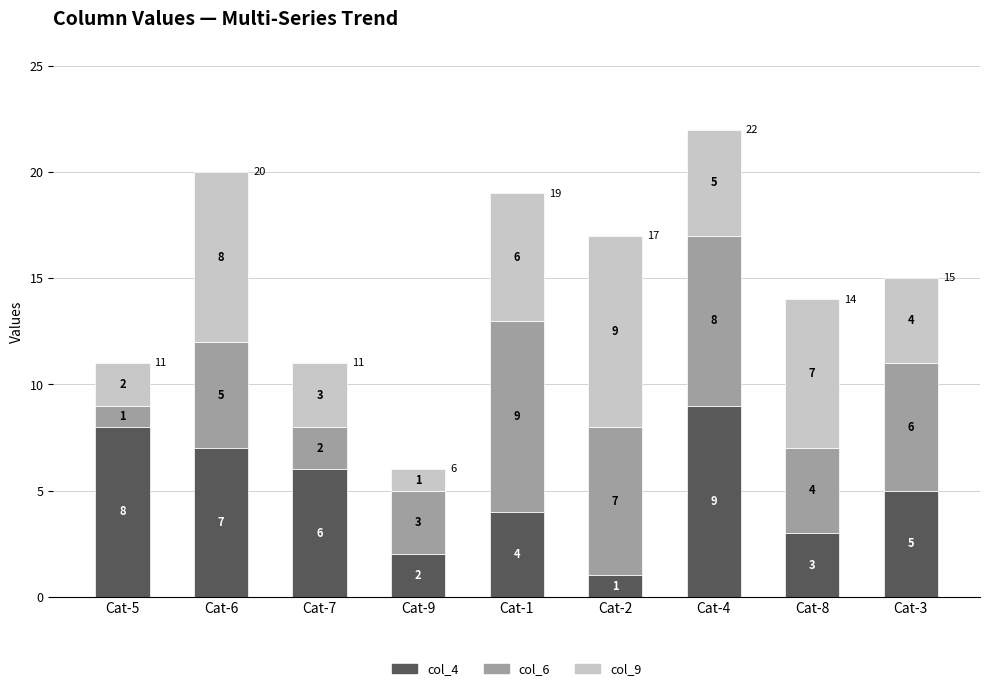

At which label is col_4 closest to 5?

Cat-3